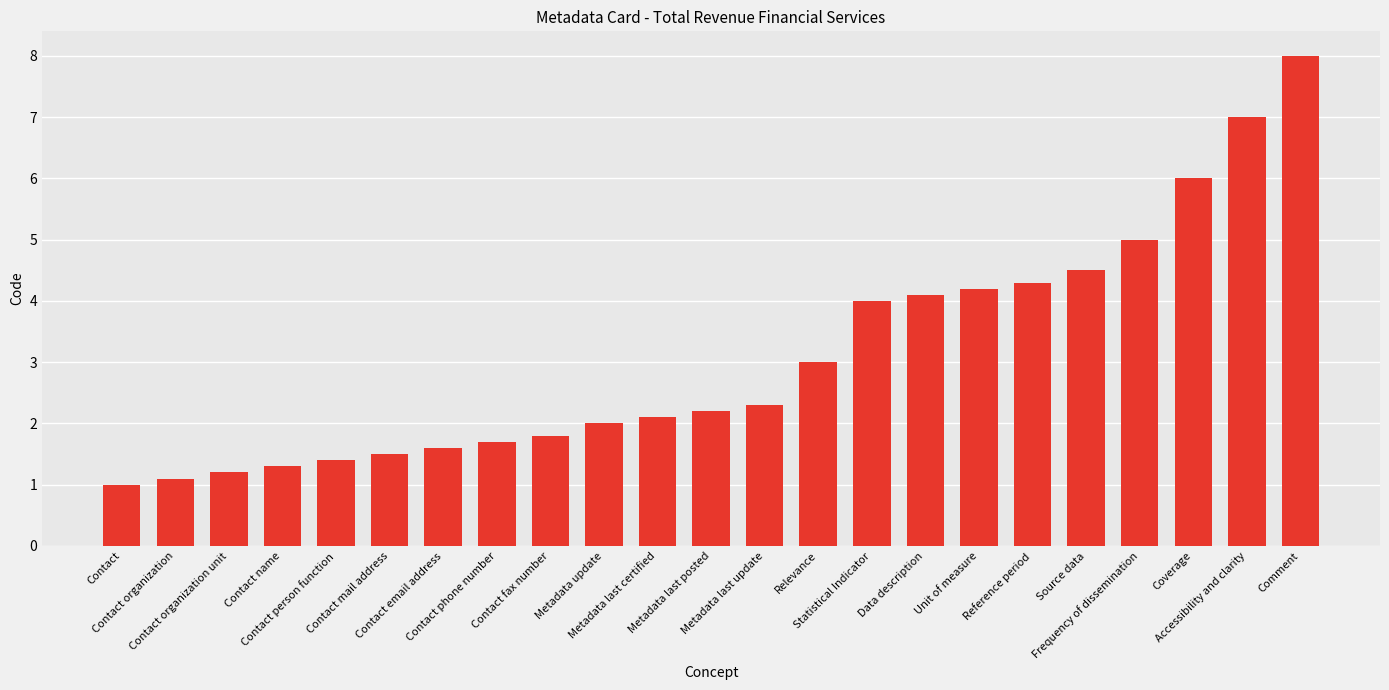

What position from the left is Contact email address?

7